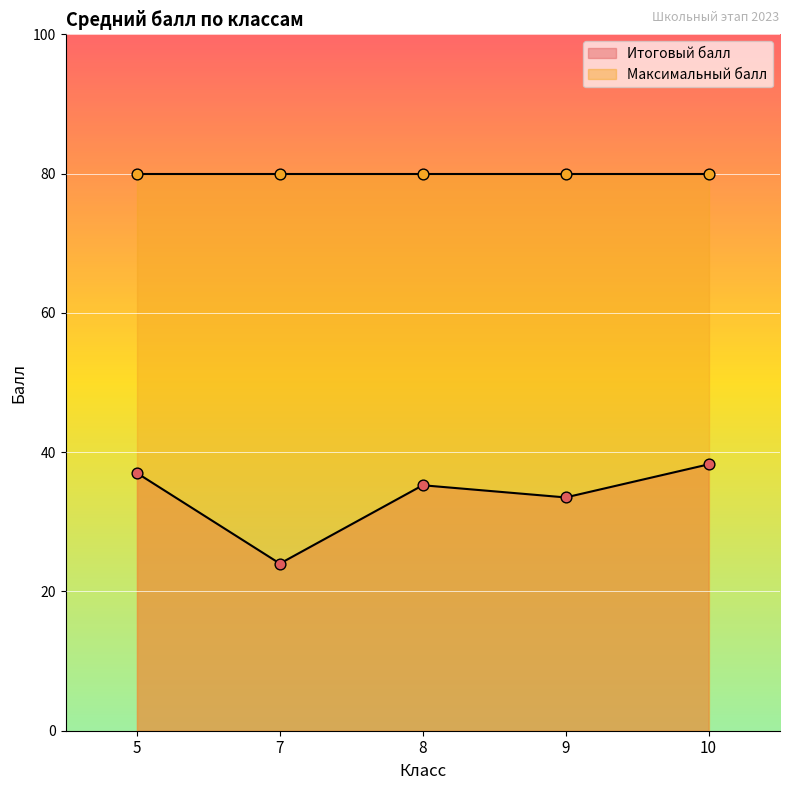

Approximately how many times larger is the value at 9 compared to 5?

0.9